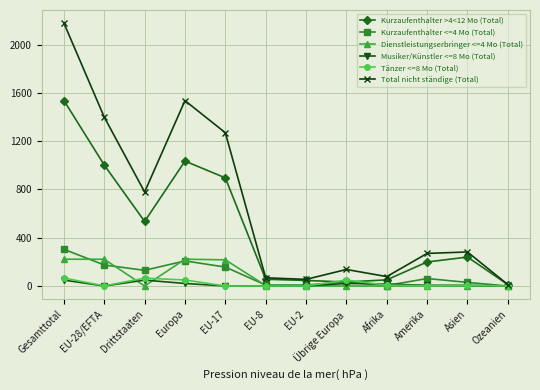

Is the value of Dienstleistungserbringer <=4 Mo (Total) at Afrika greater than the value of Total nicht ständige (Total) at EU-8?

No